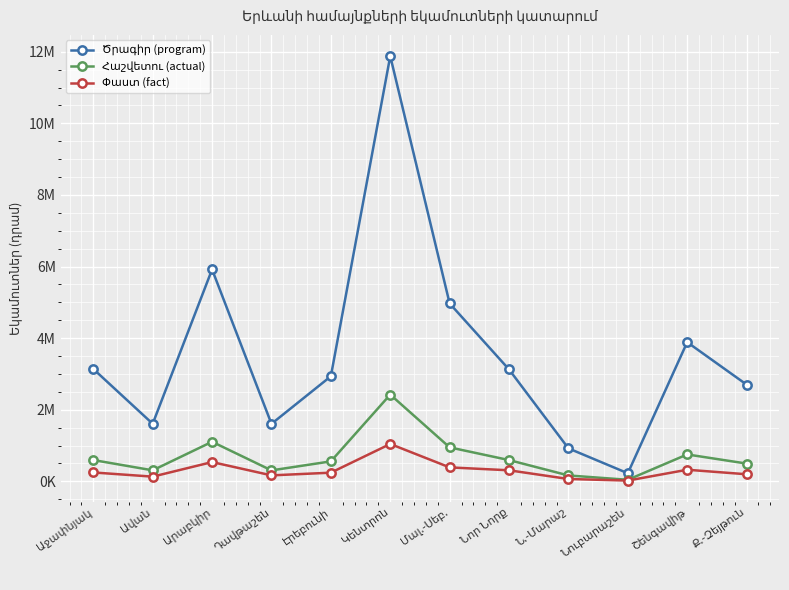

At which category is the sum across all series the highest?

Կենտրոն